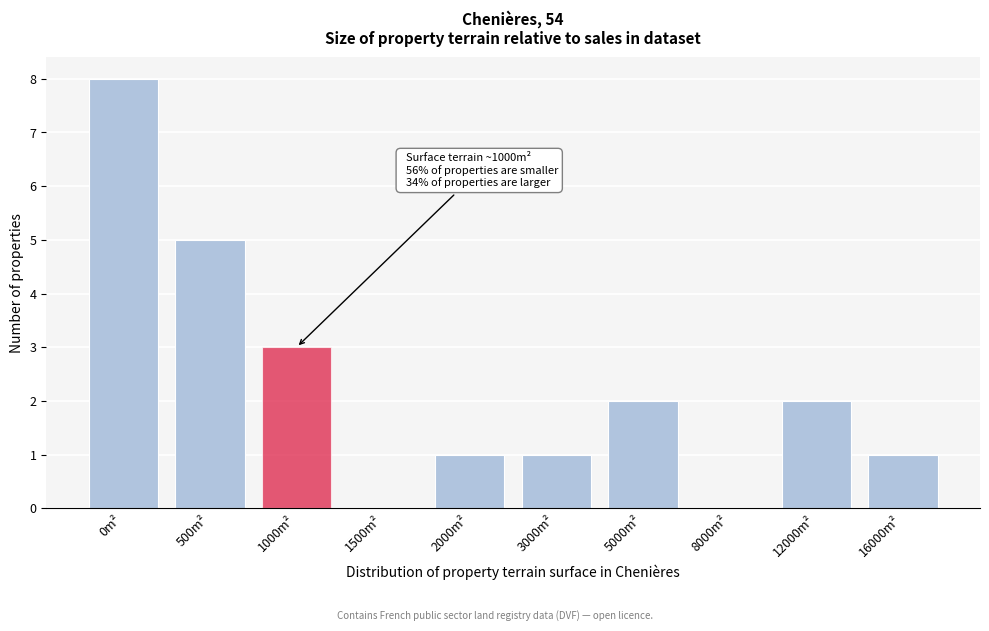

Reading left to right, list all the values displayed in this chart.

0m²=8	500m²=5	1000m²=3	1500m²=0	2000m²=1	3000m²=1	5000m²=2	8000m²=0	12000m²=2	16000m²=1